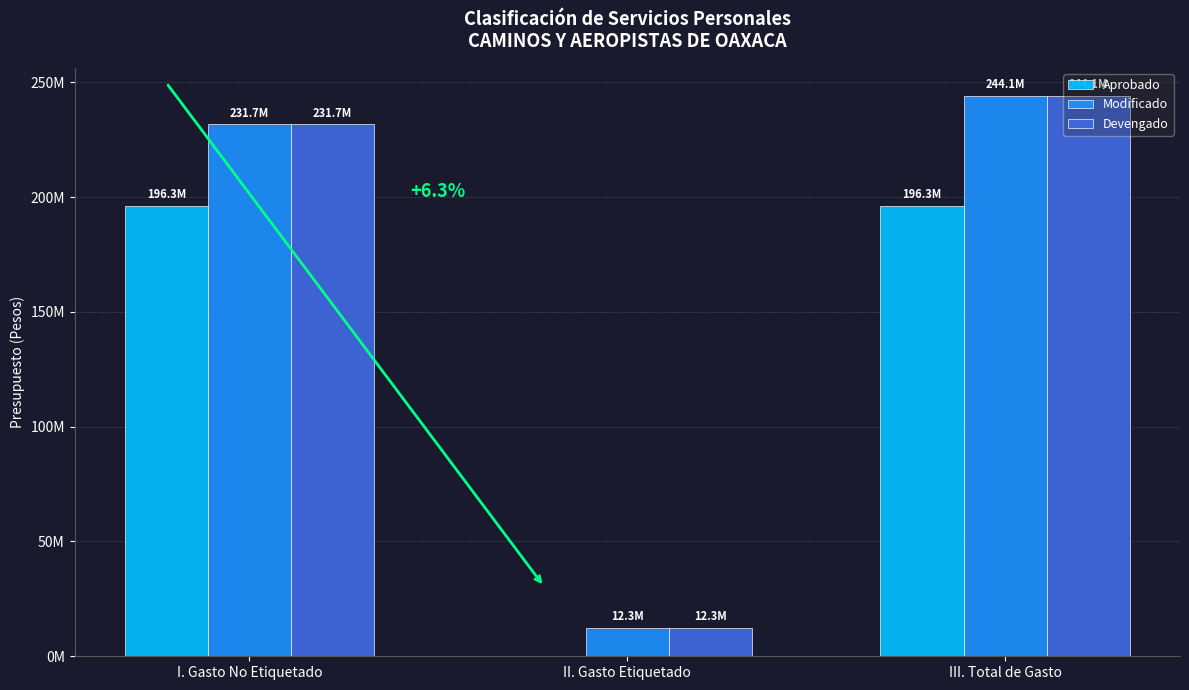

What are all the series names shown in the legend?

Aprobado, Modificado, Devengado